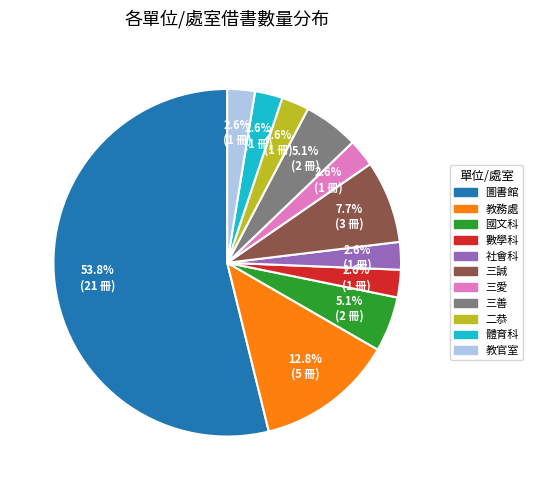

What percentage is the 教務處 slice, to the nearest percent?

13%